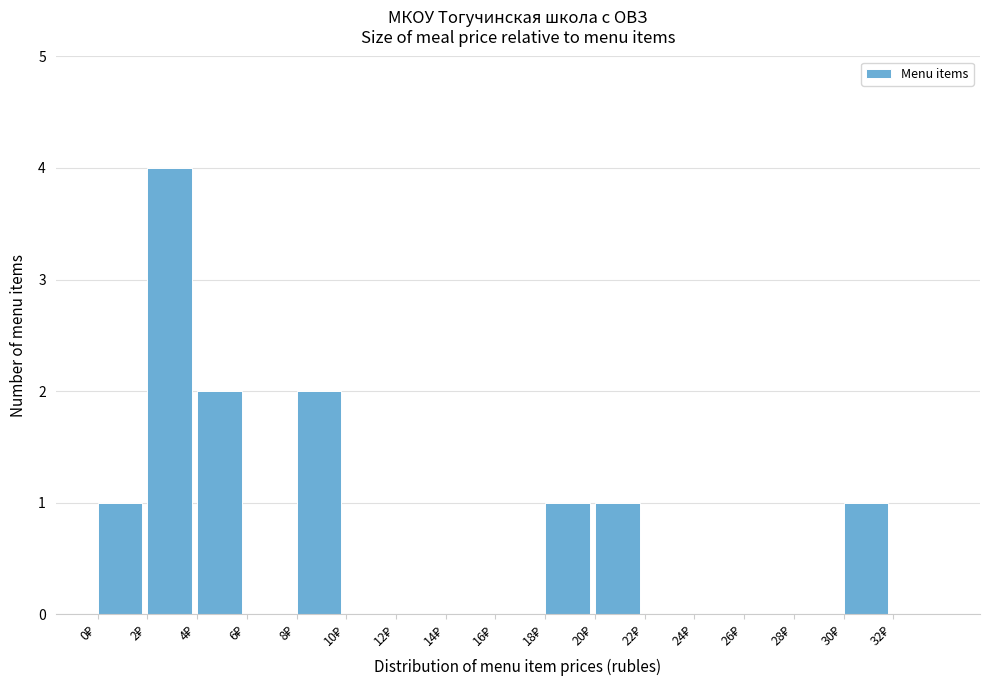

Over which range of the x-axis is the bar tallest?

2 to 4